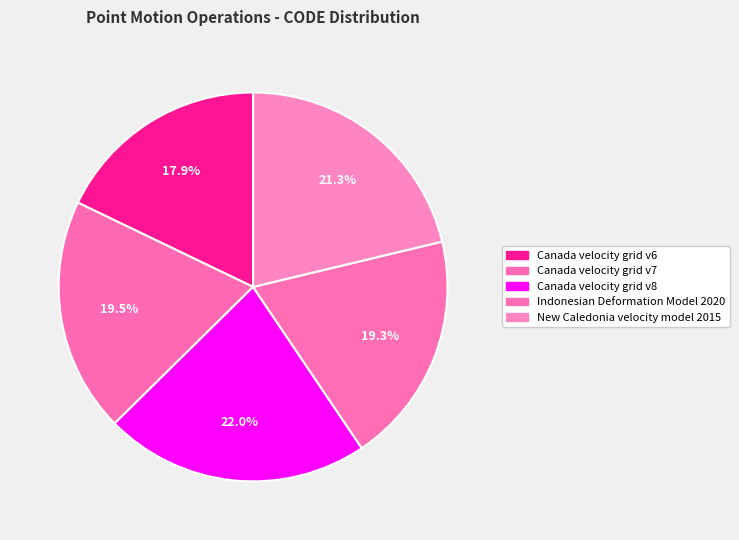

Between Canada velocity grid v7 and Indonesian Deformation Model 2020, which is larger?

Canada velocity grid v7